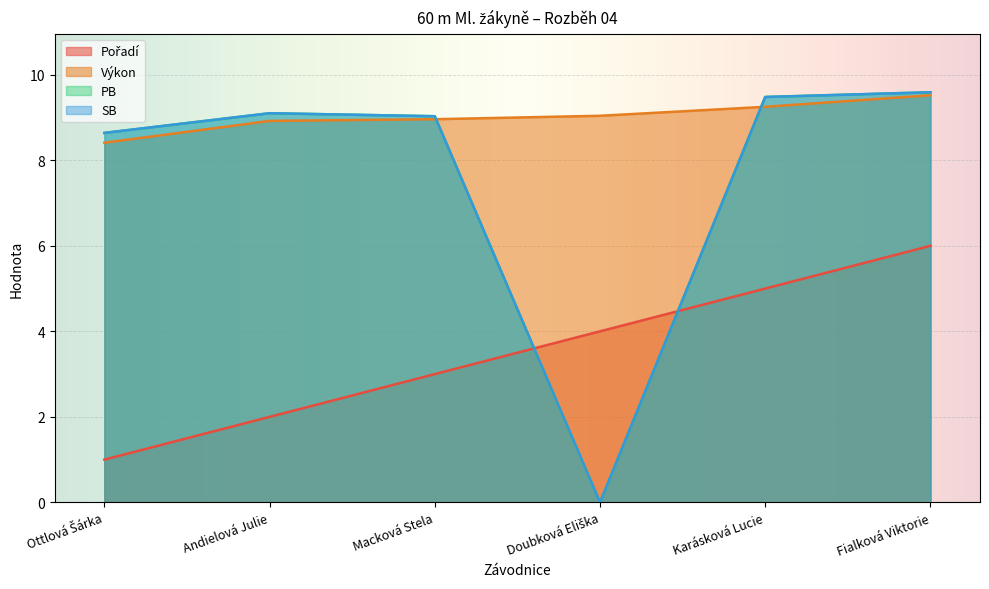

Reading left to right, extract all data points from this chart.

Pořadí: Ottlová Šárka=1.0	Andielová Julie=2.0	Macková Stela=3.0	Doubková Eliška=4.0	Karásková Lucie=5.0	Fialková Viktorie=6.0
Výkon: Ottlová Šárka=8.4	Andielová Julie=8.9	Macková Stela=9.0	Doubková Eliška=9.0	Karásková Lucie=9.2	Fialková Viktorie=9.5
PB: Ottlová Šárka=8.6	Andielová Julie=9.1	Macková Stela=9.0	Doubková Eliška=0.0	Karásková Lucie=9.5	Fialková Viktorie=9.6
SB: Ottlová Šárka=8.6	Andielová Julie=9.1	Macková Stela=9.0	Doubková Eliška=0.0	Karásková Lucie=9.5	Fialková Viktorie=9.6